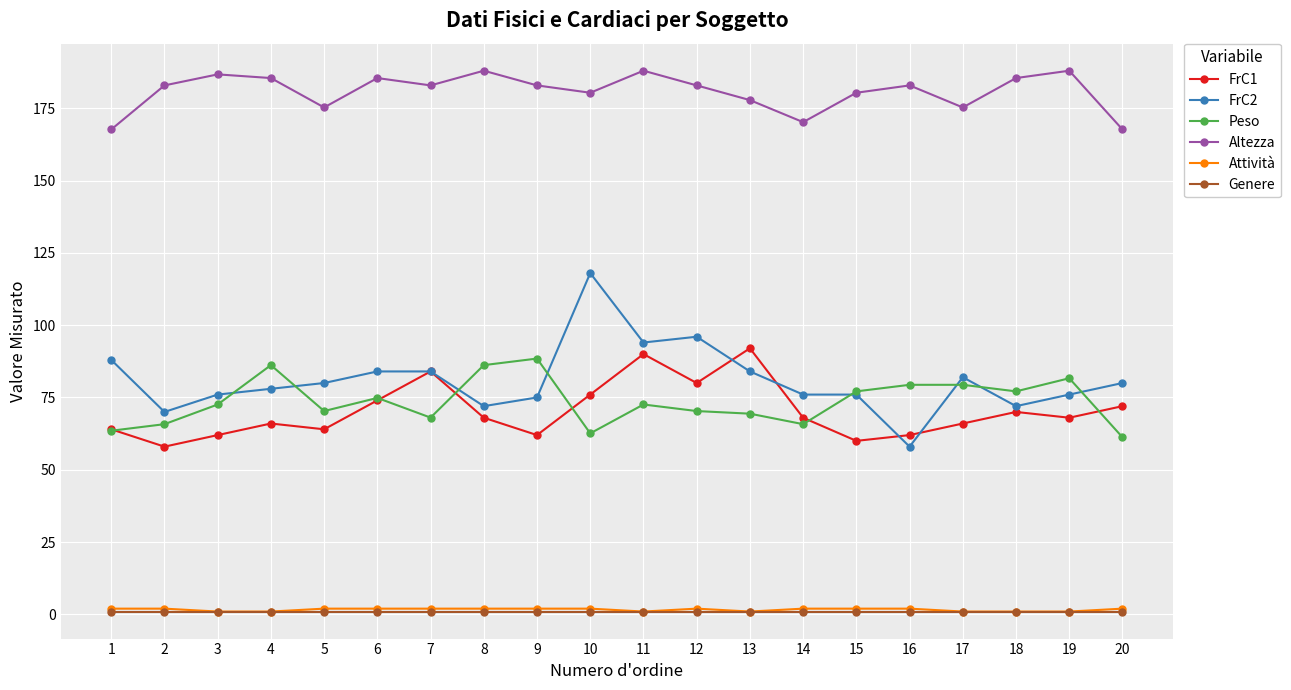

True or false: Peso and Genere cross at least once.

False